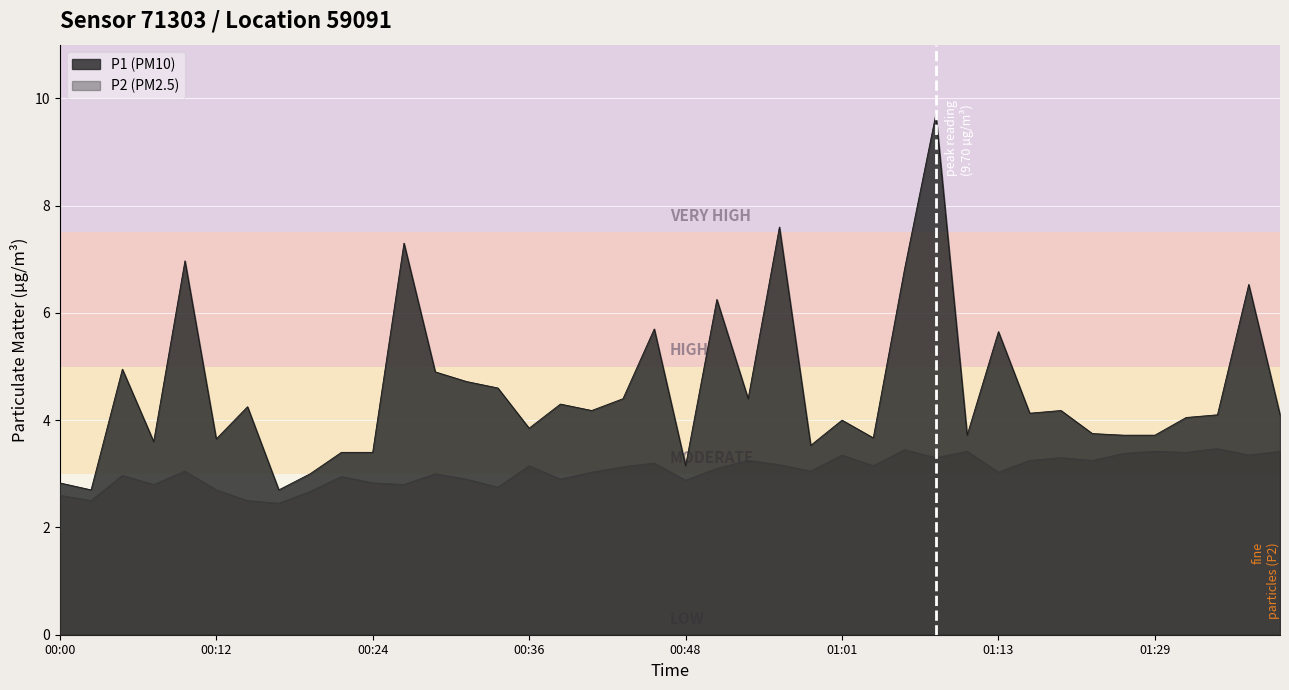

What is the difference between the P1 values at 01:03 and 00:53?

0.7